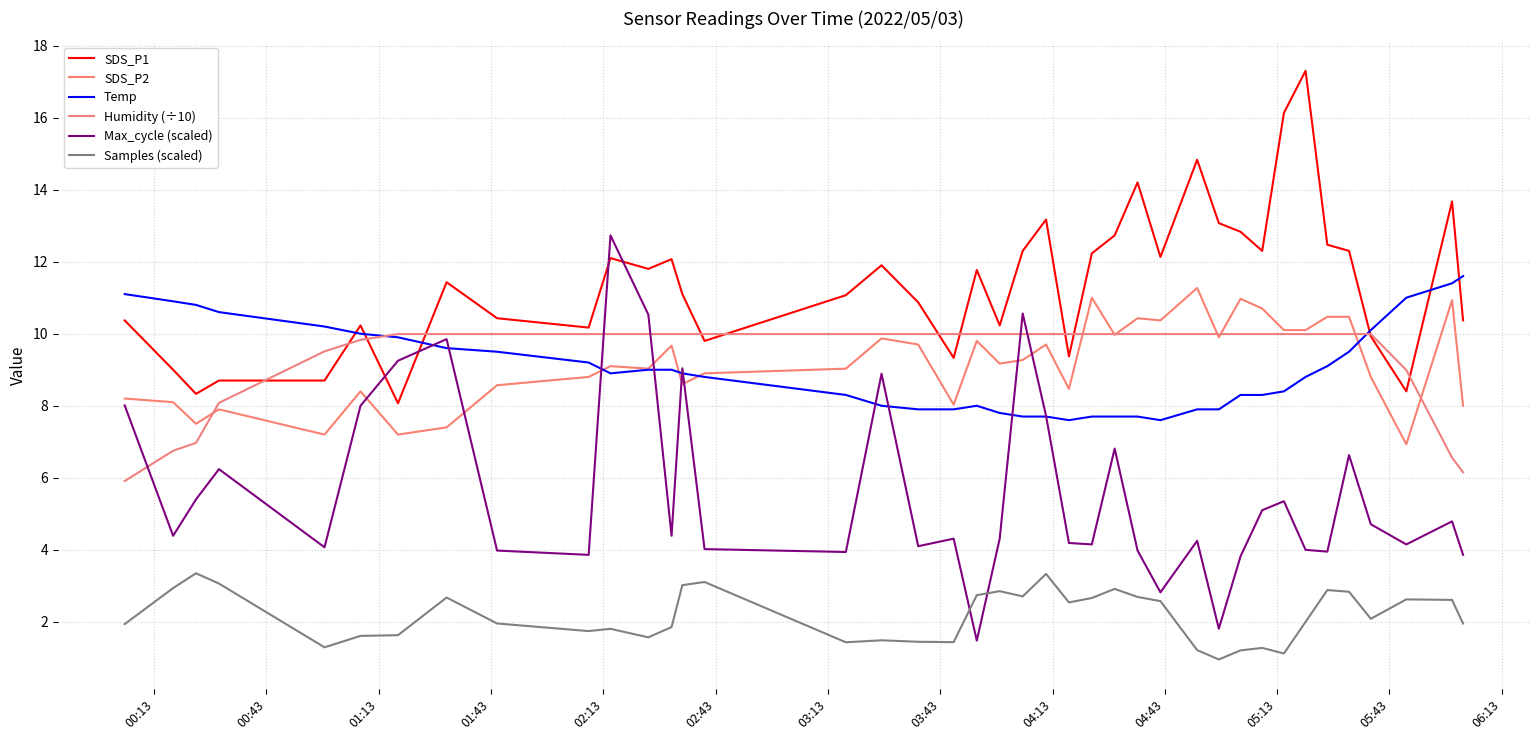

What is the difference between the second highest and second lowest values in the Samples (scaled) series?

2.2